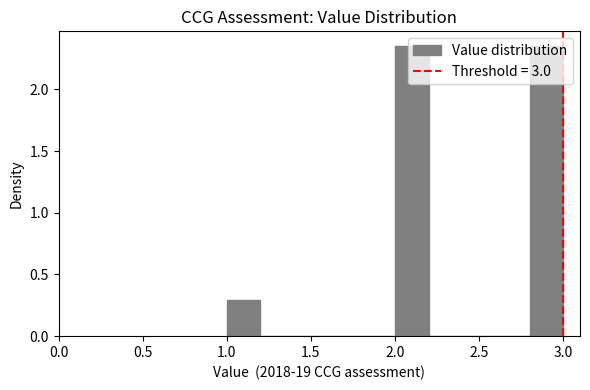

Reading left to right, list every bar in this chart as the range it spans on the x-axis followed by its height. The values are not printed on the chart, so give them approximately, as read against the axis.

1.0 to 1.2: 0.30
1.2 to 1.4: 0
1.4 to 1.6: 0
1.6 to 1.8: 0
1.8 to 2.0: 0
2.0 to 2.2: 2.35
2.2 to 2.4: 0
2.4 to 2.6: 0
2.6 to 2.8: 0
2.8 to 3.0: 2.35